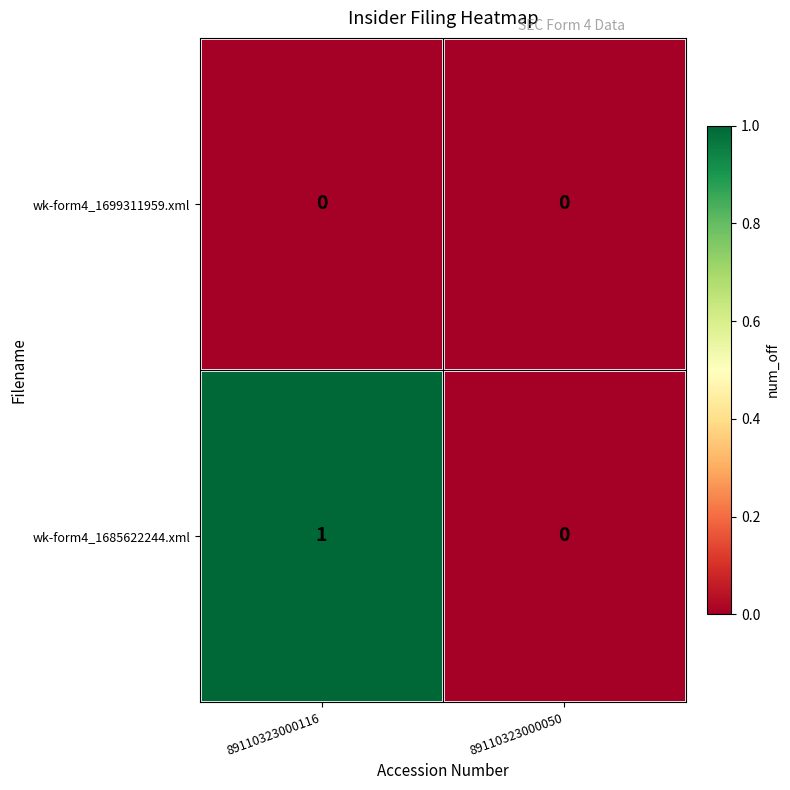

Rank the series at 89110323000116 from lowest to highest value.

wk-form4_1699311959.xml, wk-form4_1685622244.xml